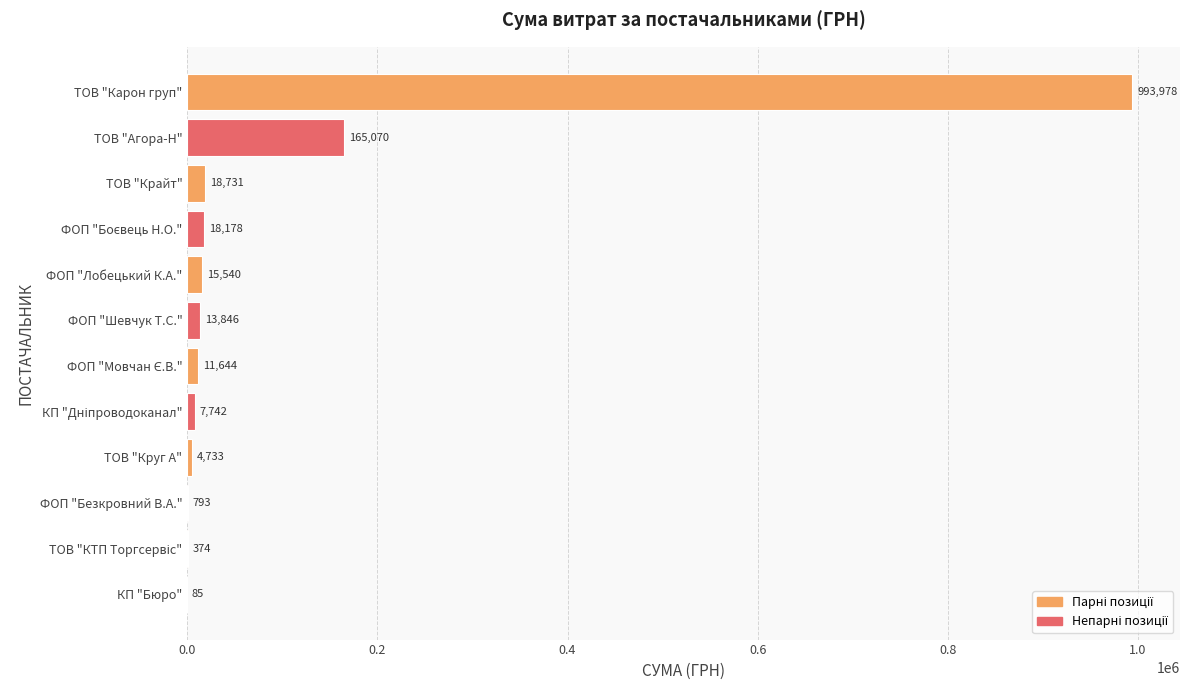

Read the value at ФОП "Лобецький К.А.".

15540.0